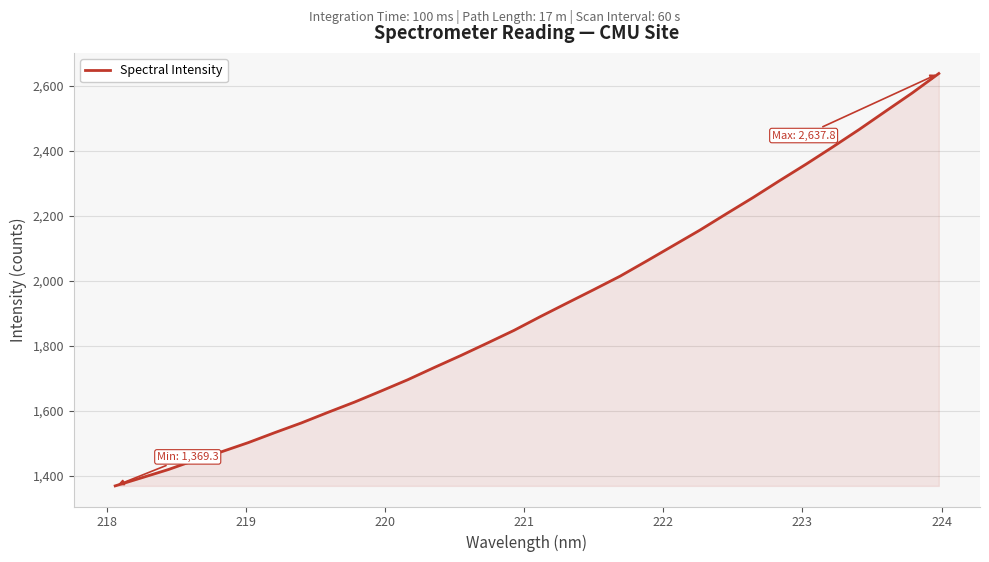

What is the maximum value shown in the chart?

2637.8